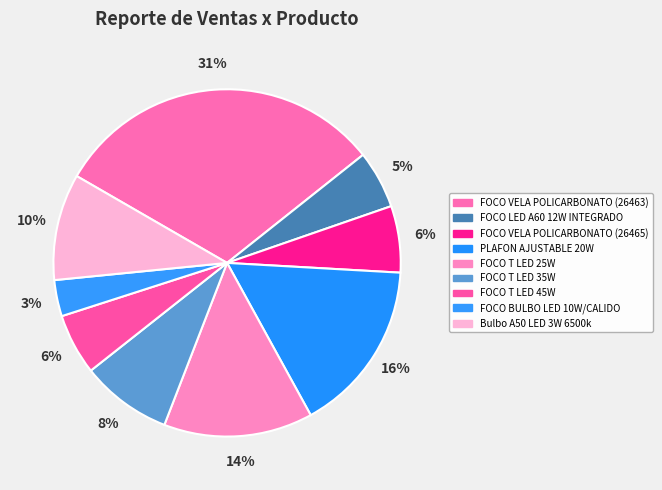

How many slices are in this pie chart?

9